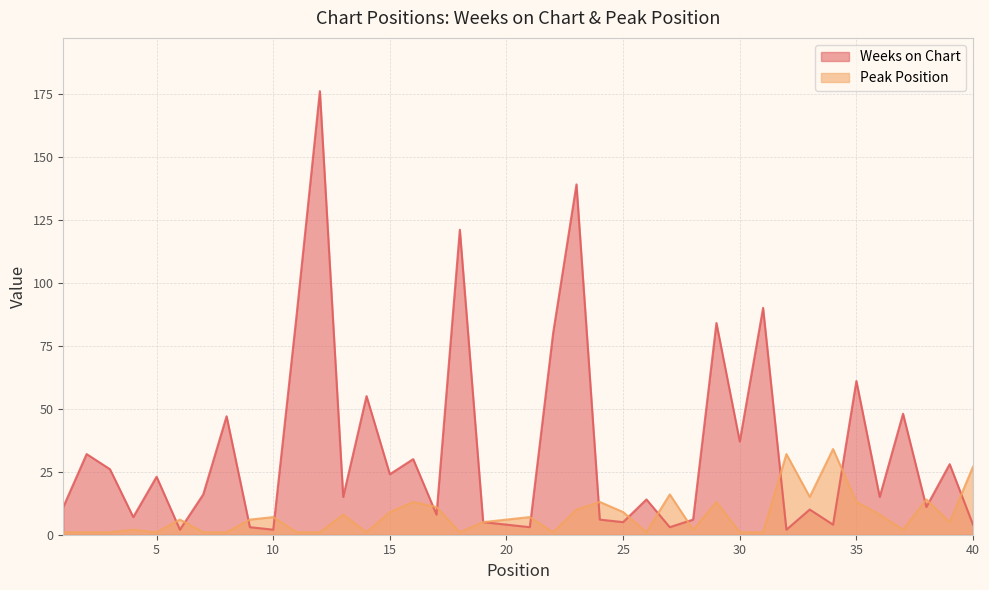

Rank the series at 37 from highest to lowest value.

Weeks on Chart, Peak Position